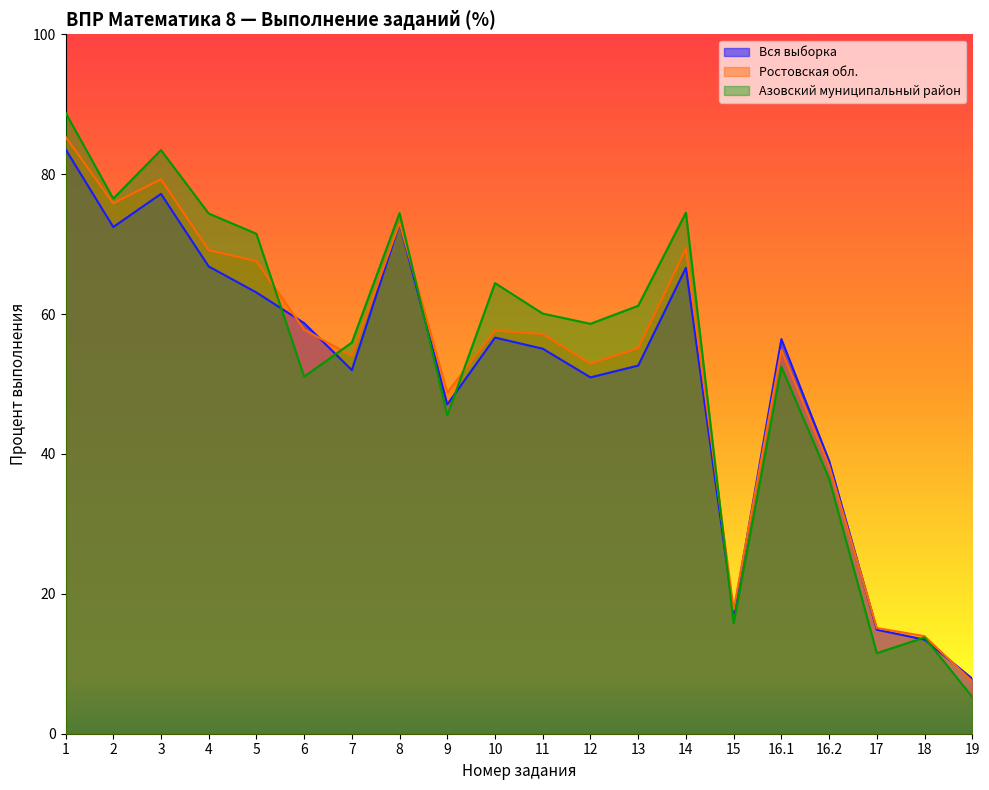

Between which two adjacent categories do Азовский муниципальный район and Ростовская обл. first intersect?

5 and 6